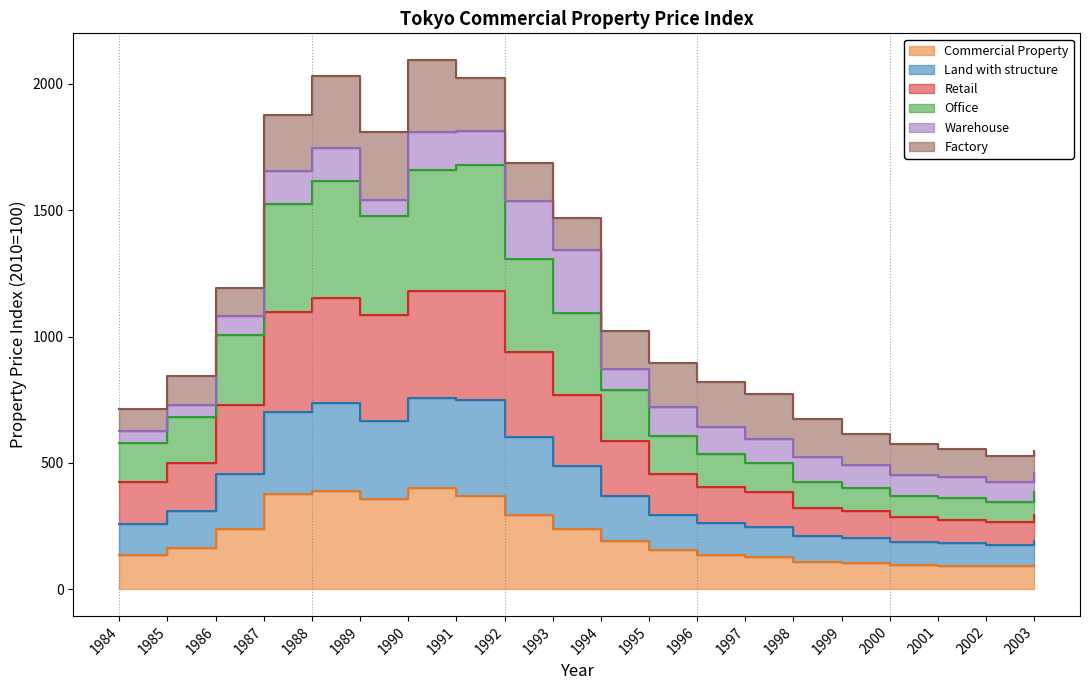

Is the value of Land with structure at 1999 greater than the value of Retail at 1993?

No